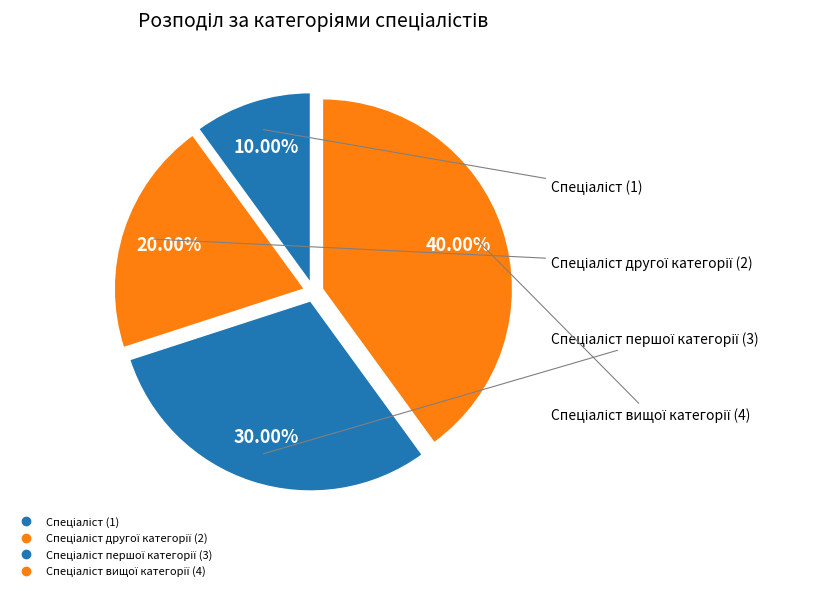

Which category has the biggest portion of the pie?

Спеціаліст вищої категорії